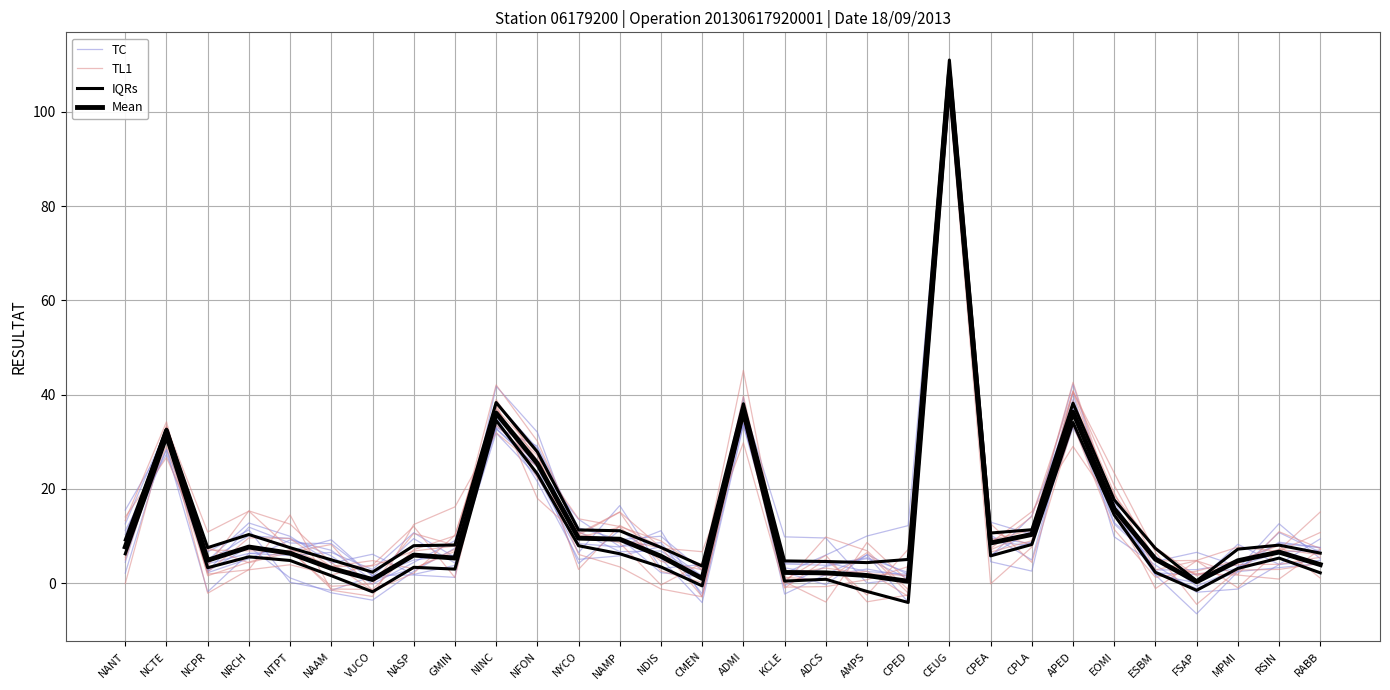

The Mean series shows 2.8 at ADCS. True or false?

False